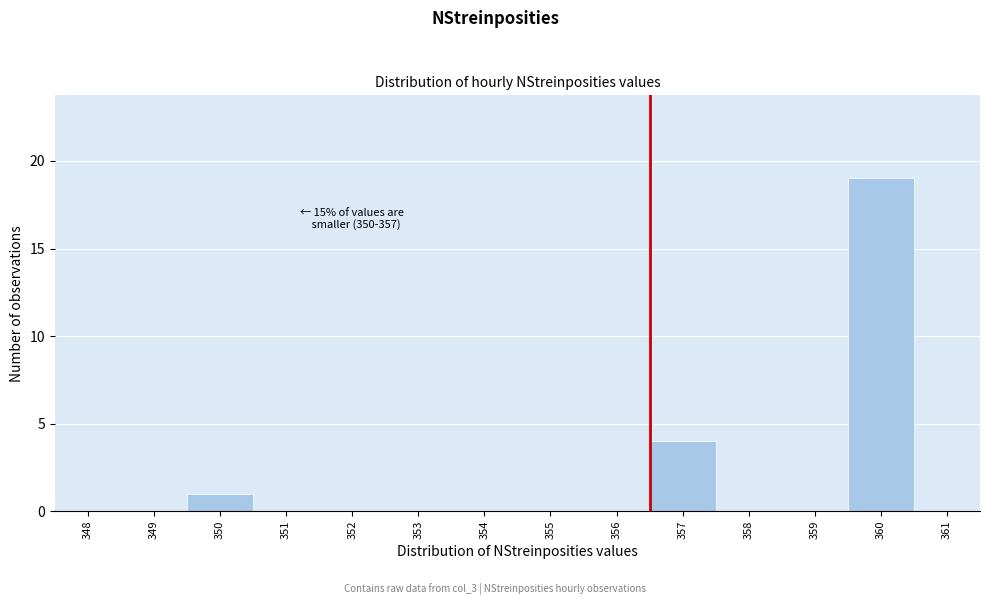

Reading left to right, what are all the values shown in this chart?

348=0	349=0	350=1	351=0	352=0	353=0	354=0	355=0	356=0	357=4	358=0	359=0	360=19	361=0